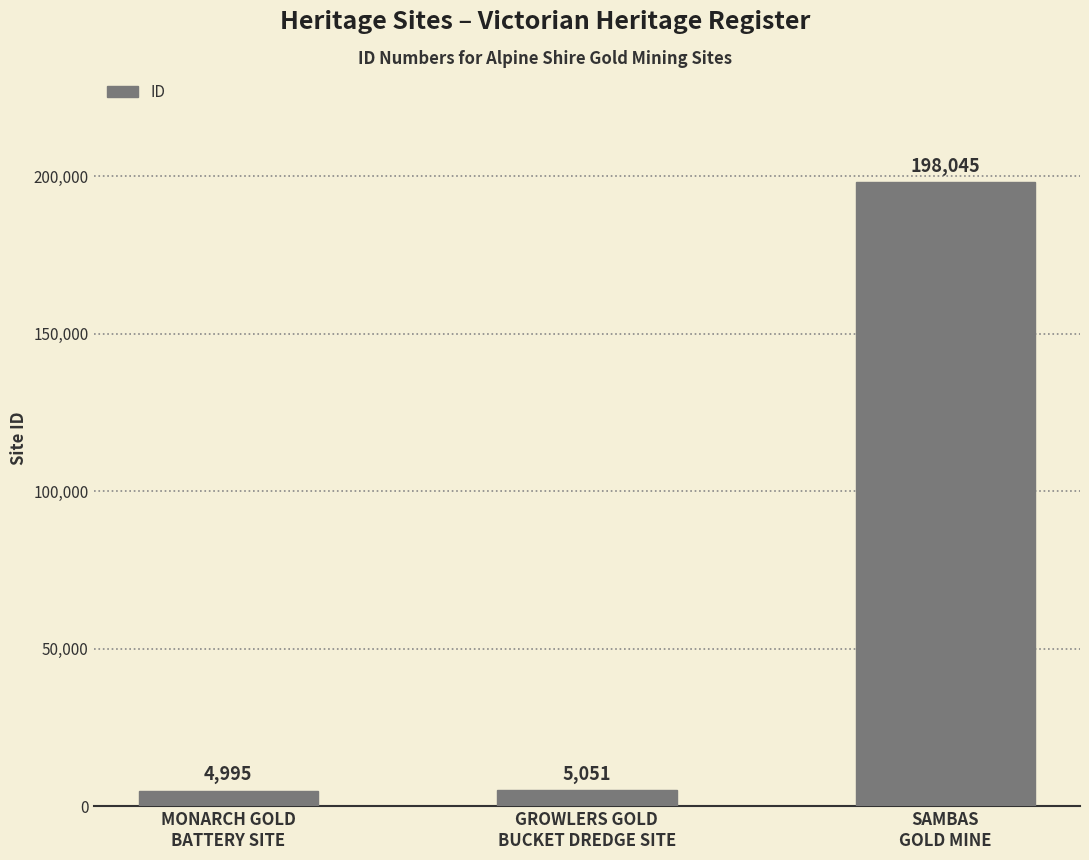

What is the difference between the maximum and minimum values?

193050